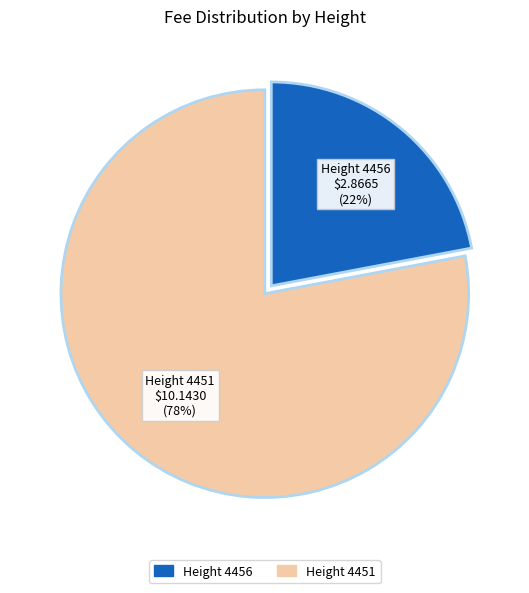

The 4451 slice represents 71% of the pie. True or false?

False